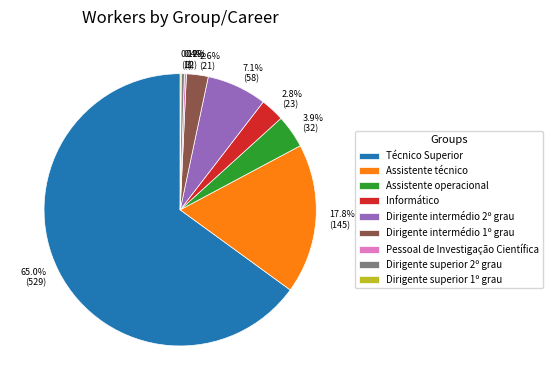

Which has a higher value, Dirigente intermédio 1º grau or Assistente técnico?

Assistente técnico